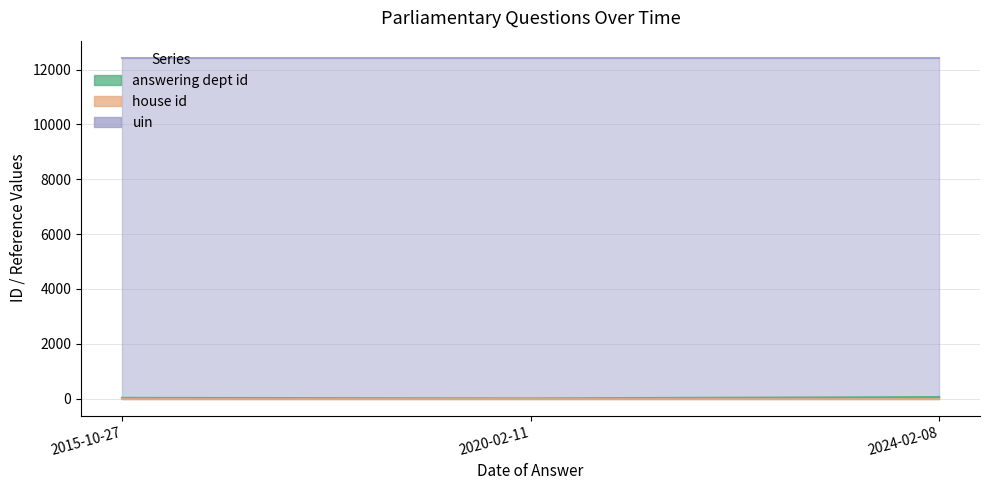

What are all the series names shown in the legend?

answering dept id, house id, uin